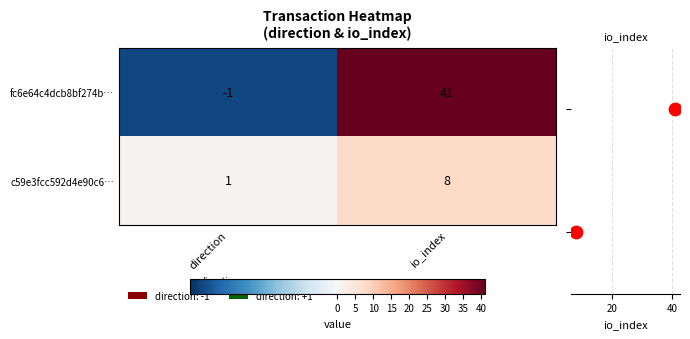

At which label is c59e3fcc592d4e90c6… closest to 4?

direction